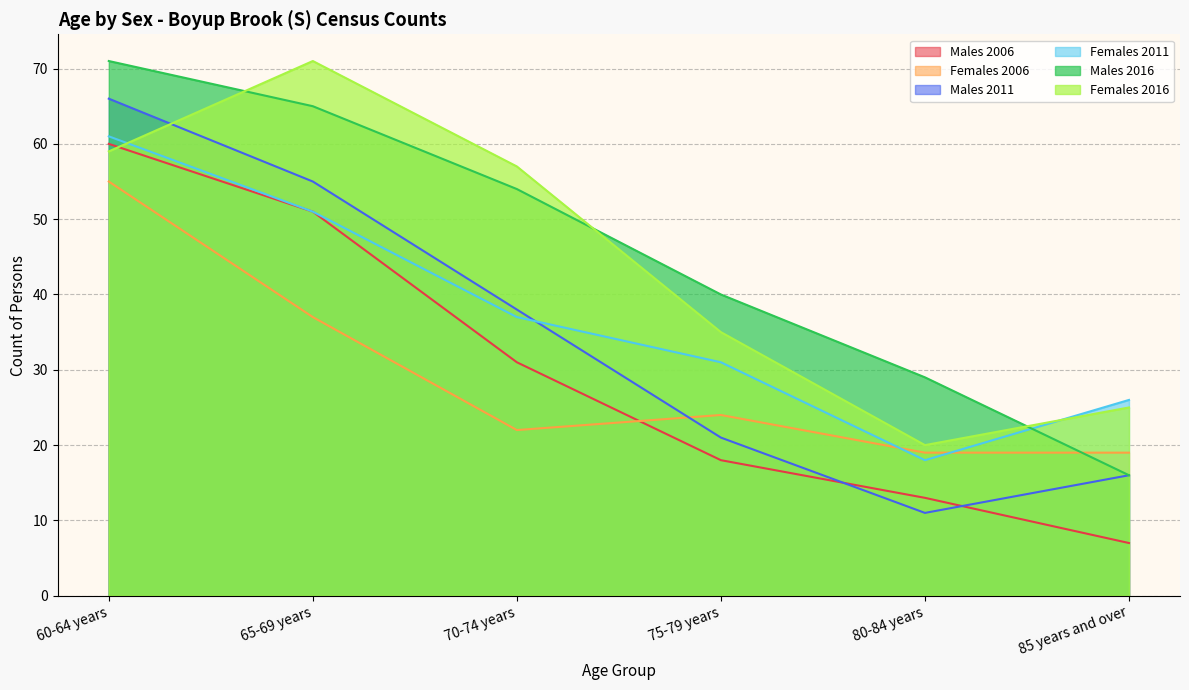

Does the chart display data point markers on the line(s)?

No